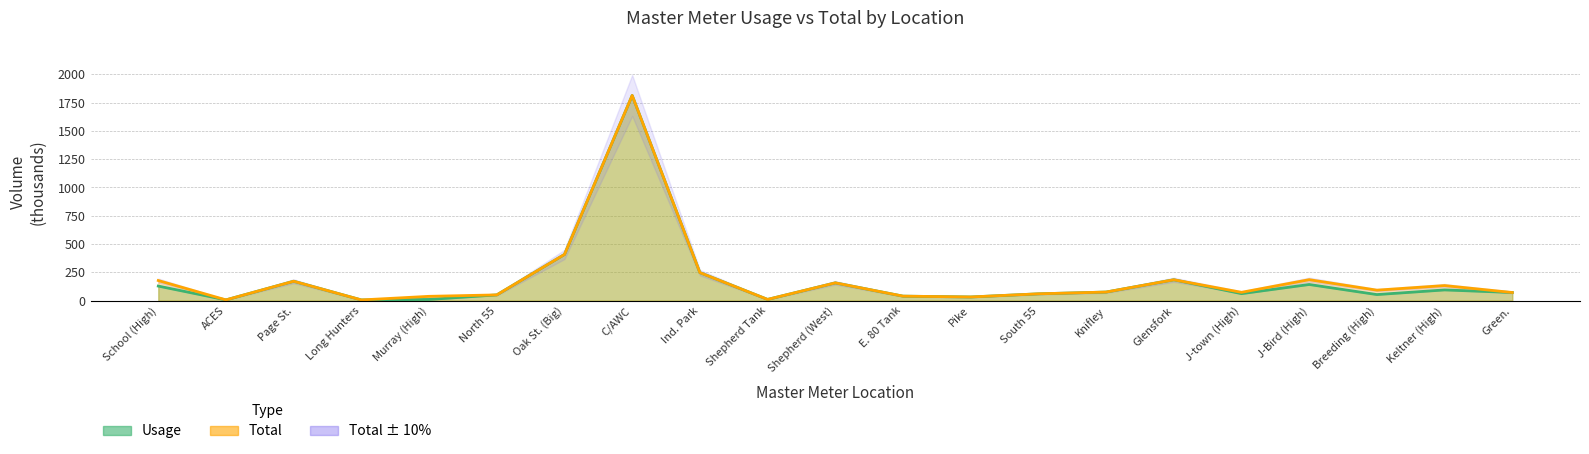

True or false: Usage and Total cross at least once.

False